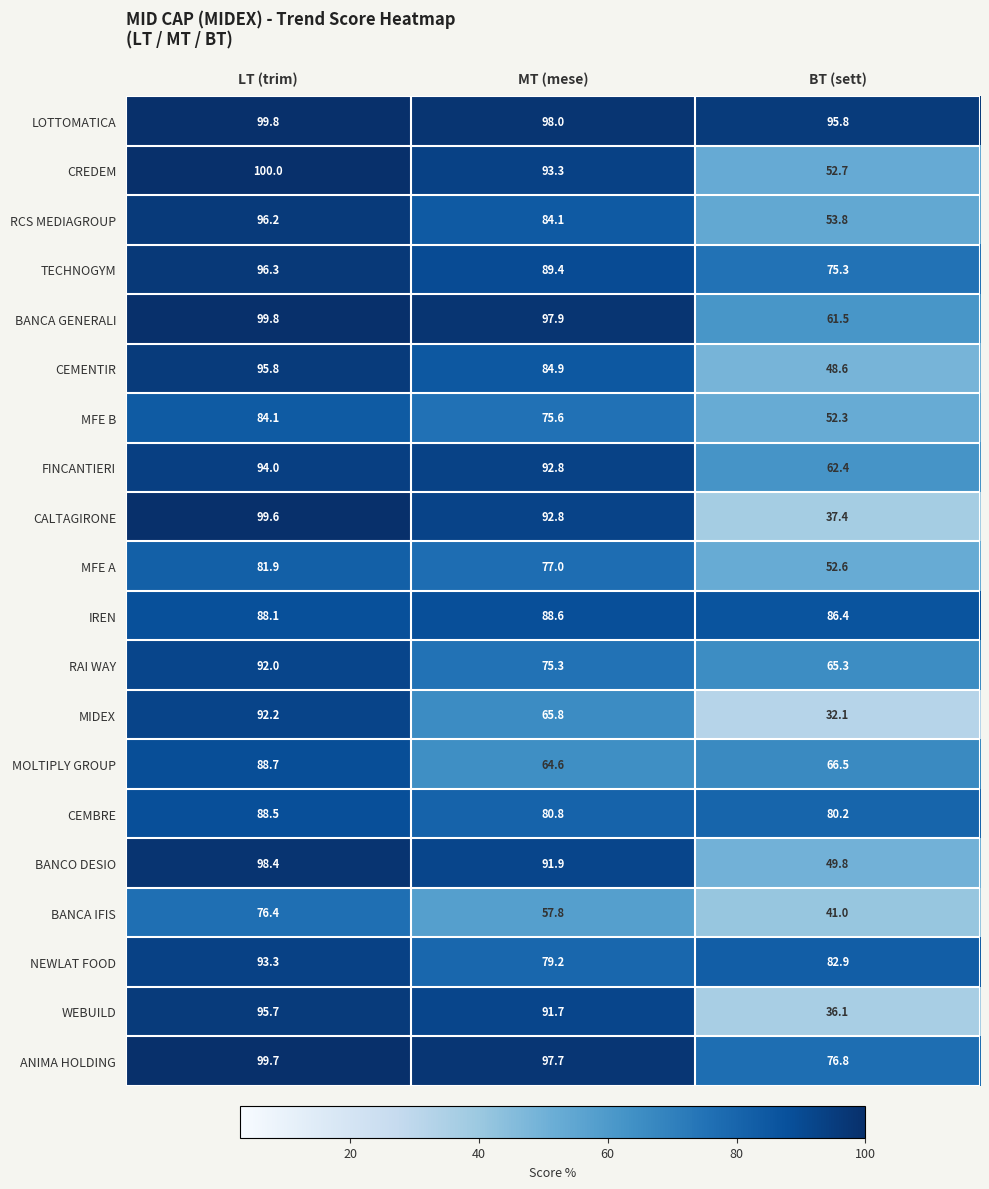

Where does the MOLTIPLY GROUP series first go above 66?

LT (trim)